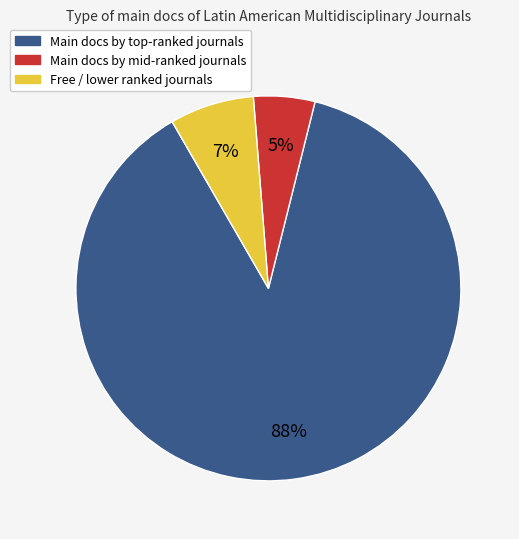

How many slices are in this pie chart?

3